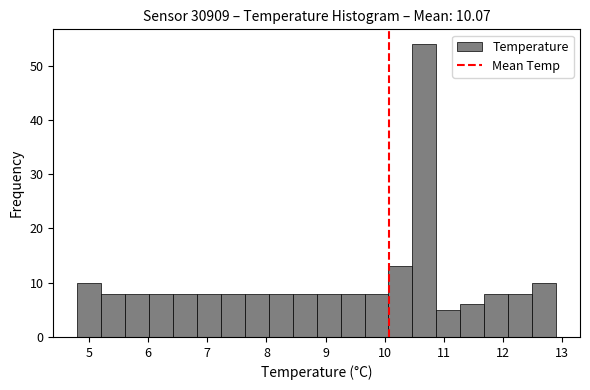

Which range on the x-axis has the tallest bar?

10.5 to 10.9